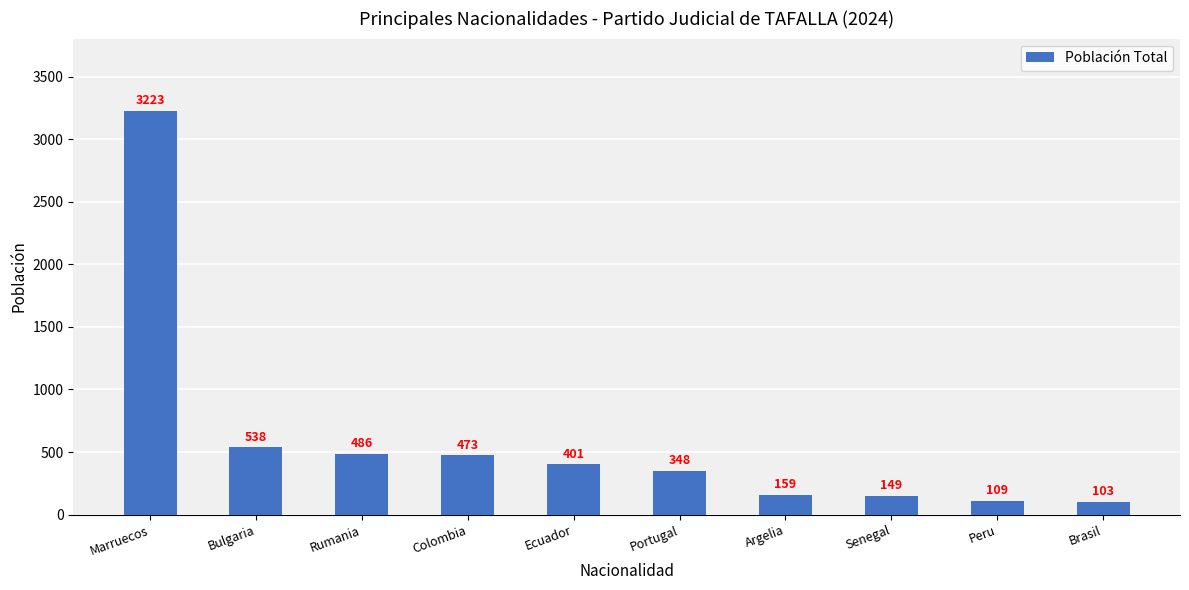

What is the difference between the values at Rumania and Ecuador?

85